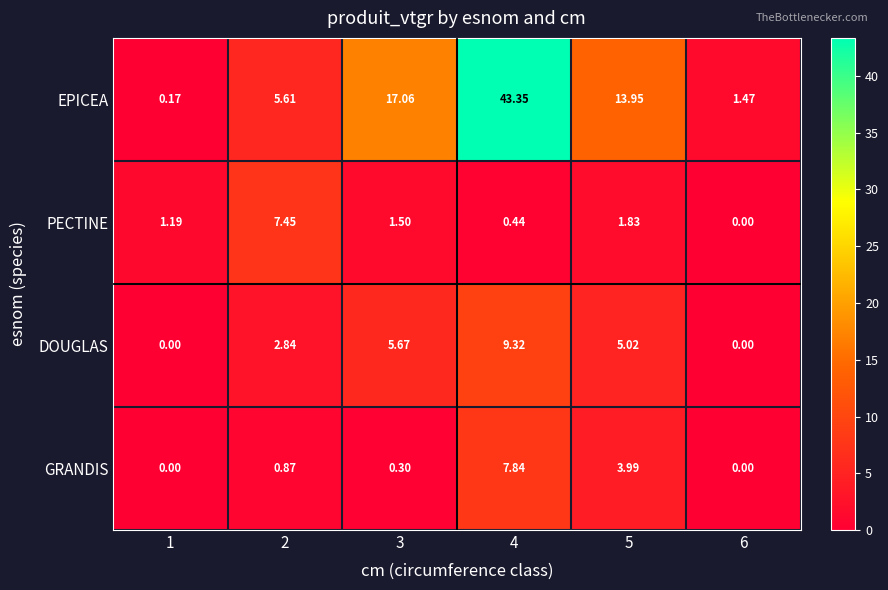

Which series changed the most between 1 and 2?

PECTINE